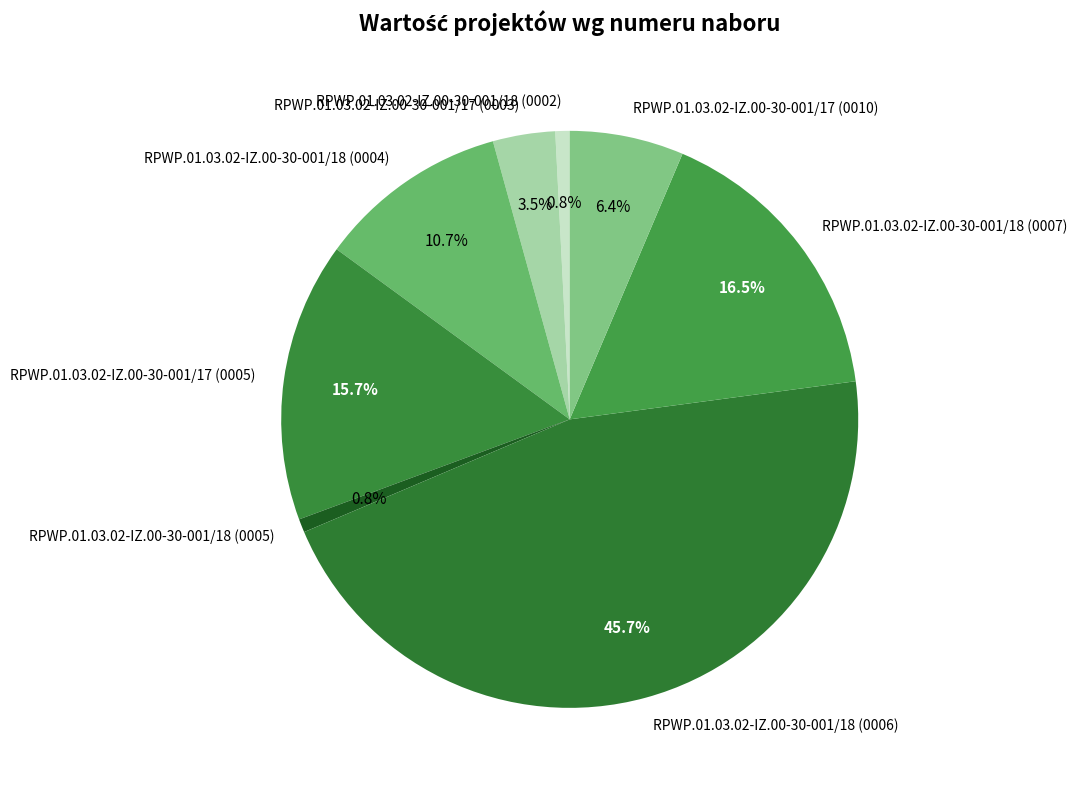

What percentage is the RPWP.01.03.02-IZ.00-30-001/18 (0004) slice, to the nearest percent?

11%